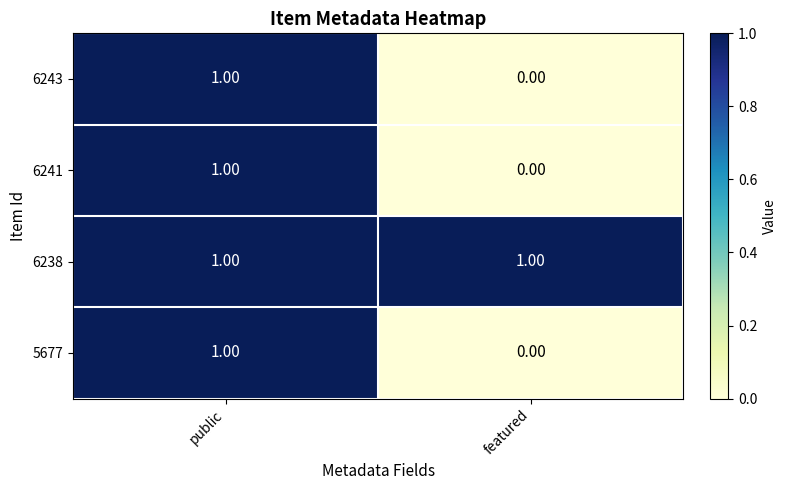

Rank the categories by 6243 value from highest to lowest.

public, featured